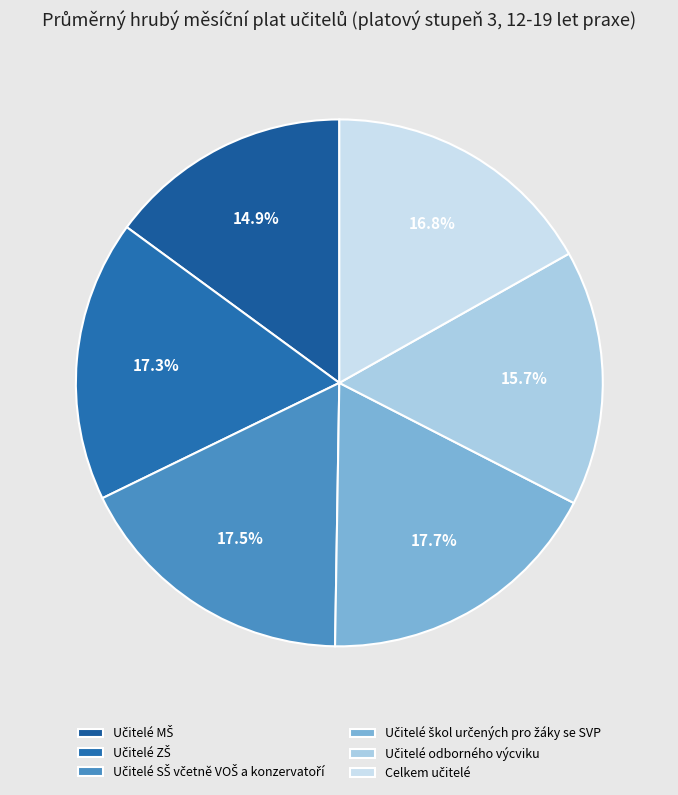

The Učitelé odborného výcviku slice represents 2% of the pie. True or false?

False